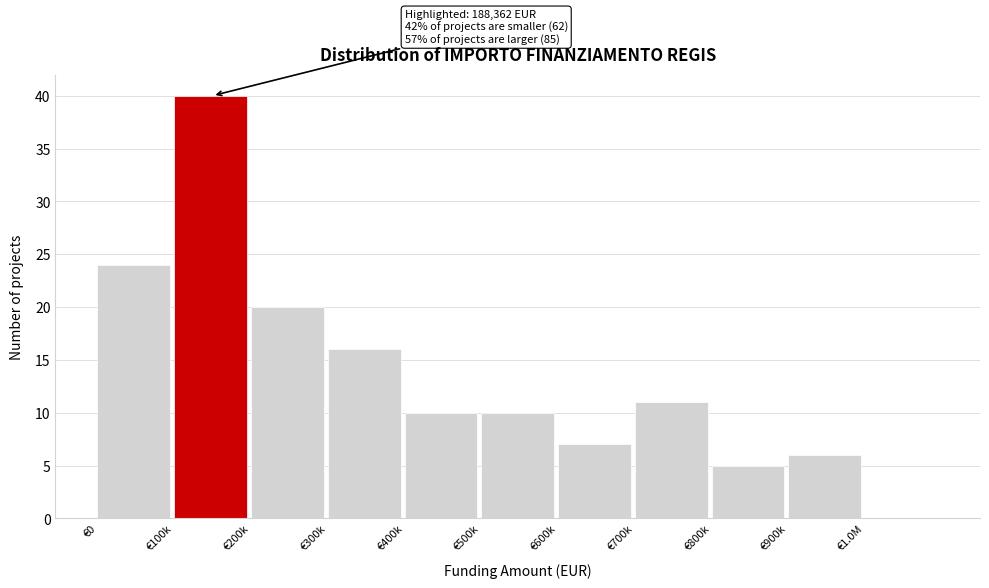

Reading left to right, transcribe all the data shown in this chart.

€0=24	€100k=40	€200k=20	€300k=16	€400k=10	€500k=10	€600k=7	€700k=11	€800k=5	€900k=6	€1.0M=0